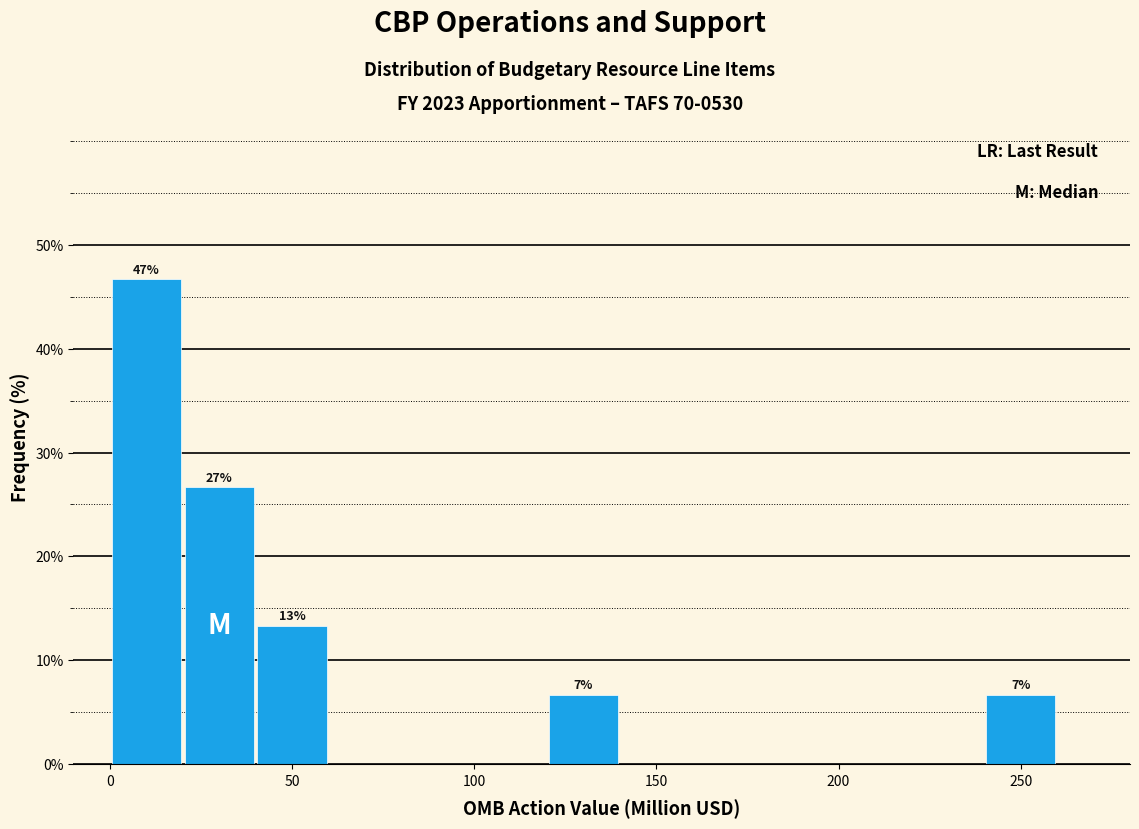

Over which range of the x-axis is the bar tallest?

0 to 20